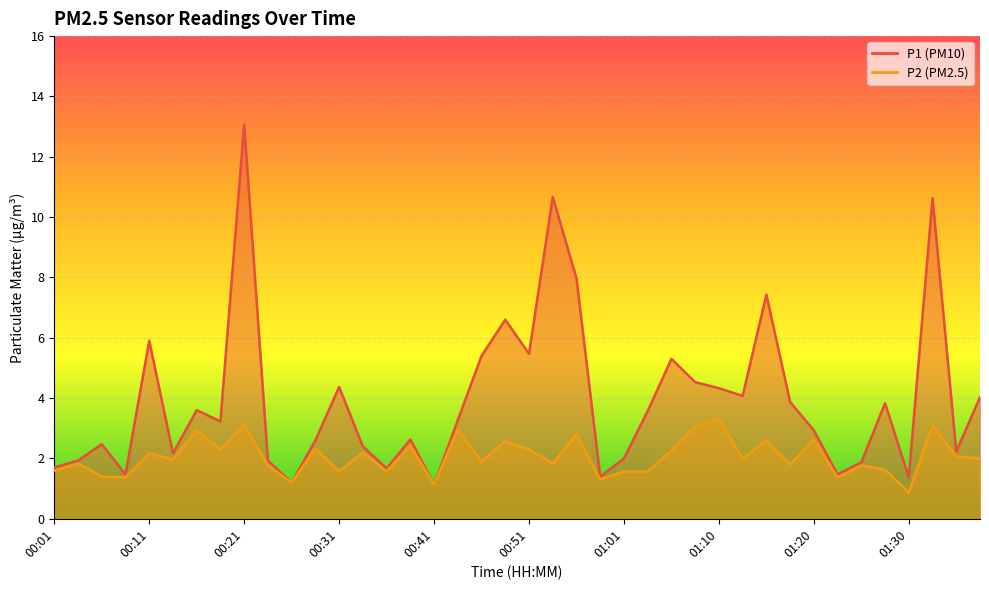

The value of P1 at 00:08 is 1.5. True or false?

True